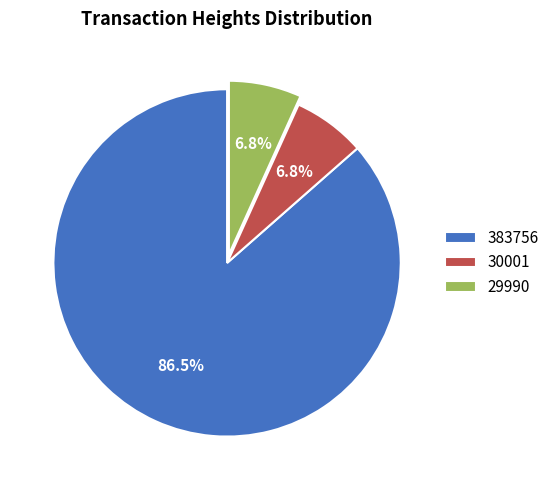

Which slice is the largest?

383756